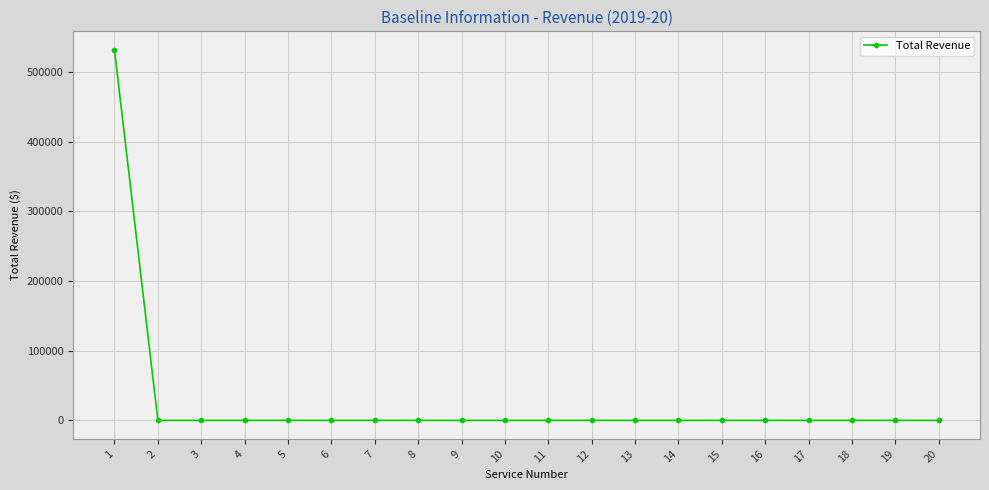

Reading right to left, extract all data points from this chart.

0	0	0	0	0	0	0	0	0	0	0	0	0	0	0	0	0	0	0	531468